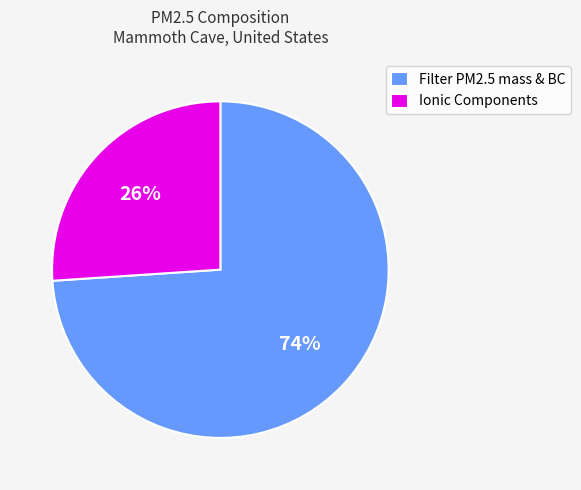

Which slice is the largest?

Filter PM2.5 mass & BC